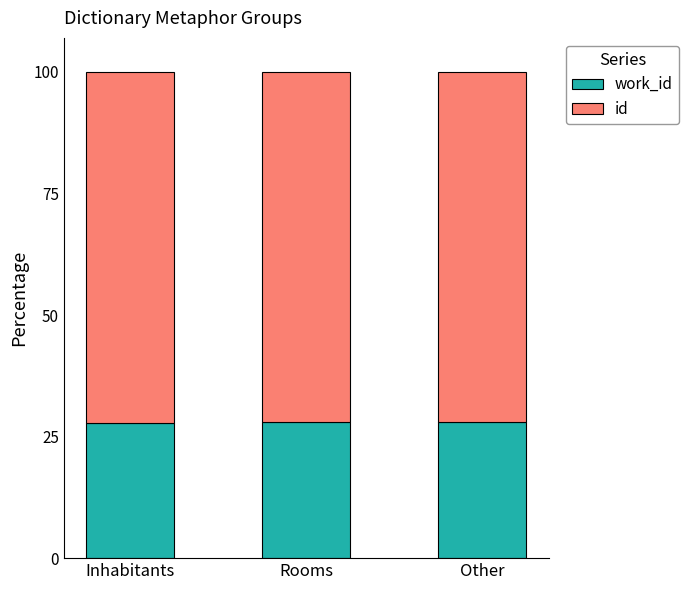

What is the total value across all series at Inhabitants?

100.0